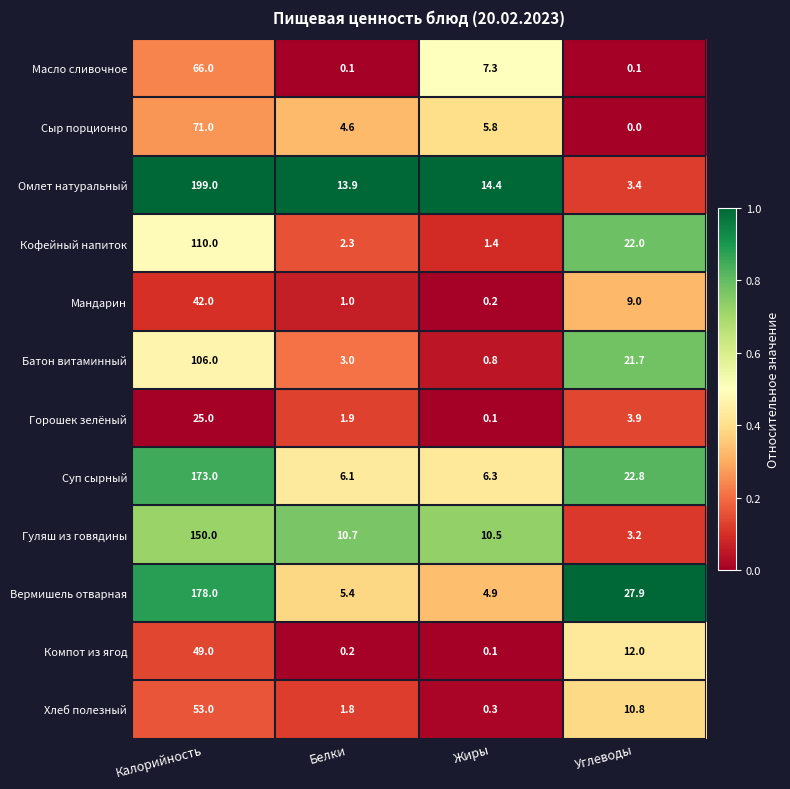

What is the sum of the Гуляш из говядины values at Углеводы and Белки?

13.9